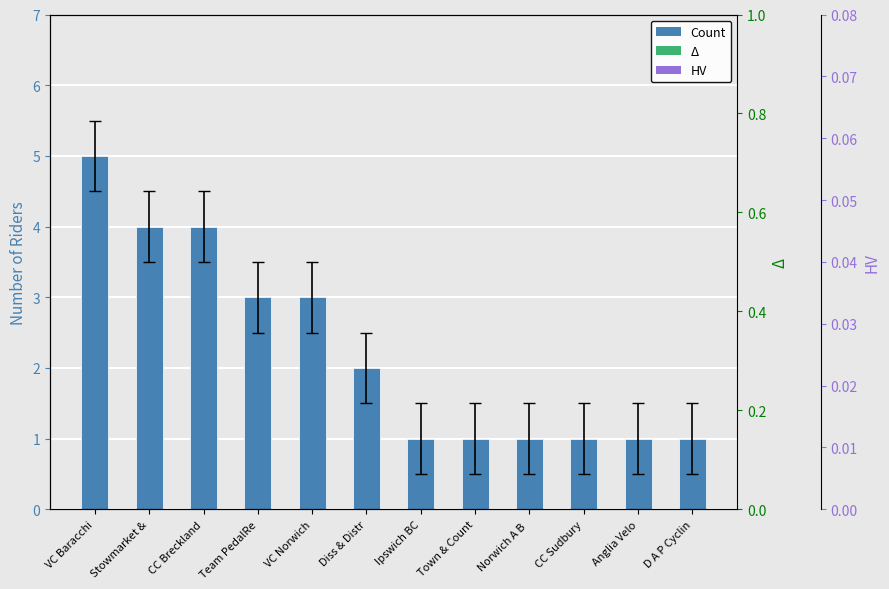

What is the label of the 4th bar from the left?

Team PedalRe